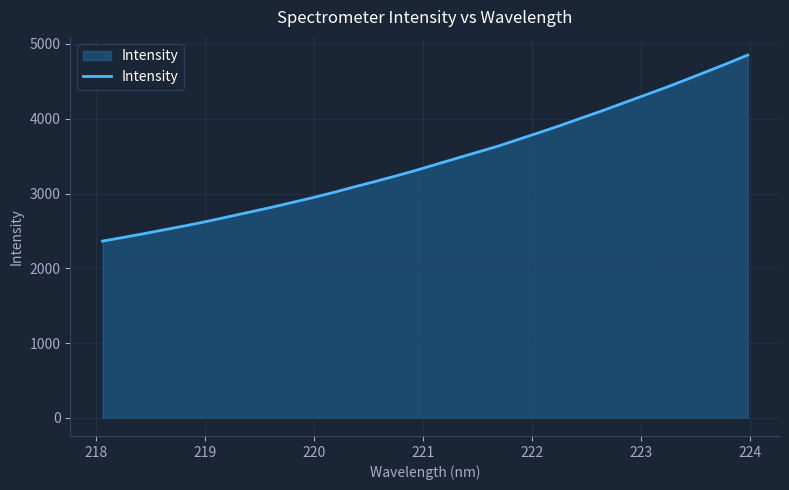

What is the difference between the maximum and minimum values?

2488.9